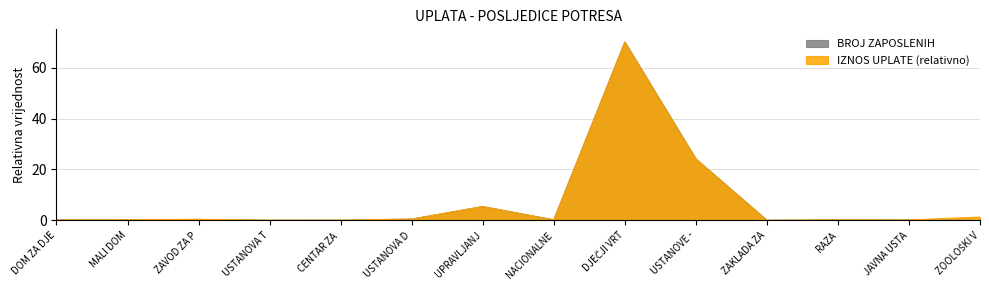

Reading left to right, transcribe all the data shown in this chart.

IZNOS UPLATE (kn): 0.2	0.3	0.4	0.1	0.1	0.5	5.4	0.2	70.0	24.1	0.1	0.2	0.2	1.3
BROJ ZAPOSLENIH: 0.2	0.3	0.4	0.1	0.1	0.5	5.4	0.2	70.0	24.1	0.1	0.2	0.2	0.0